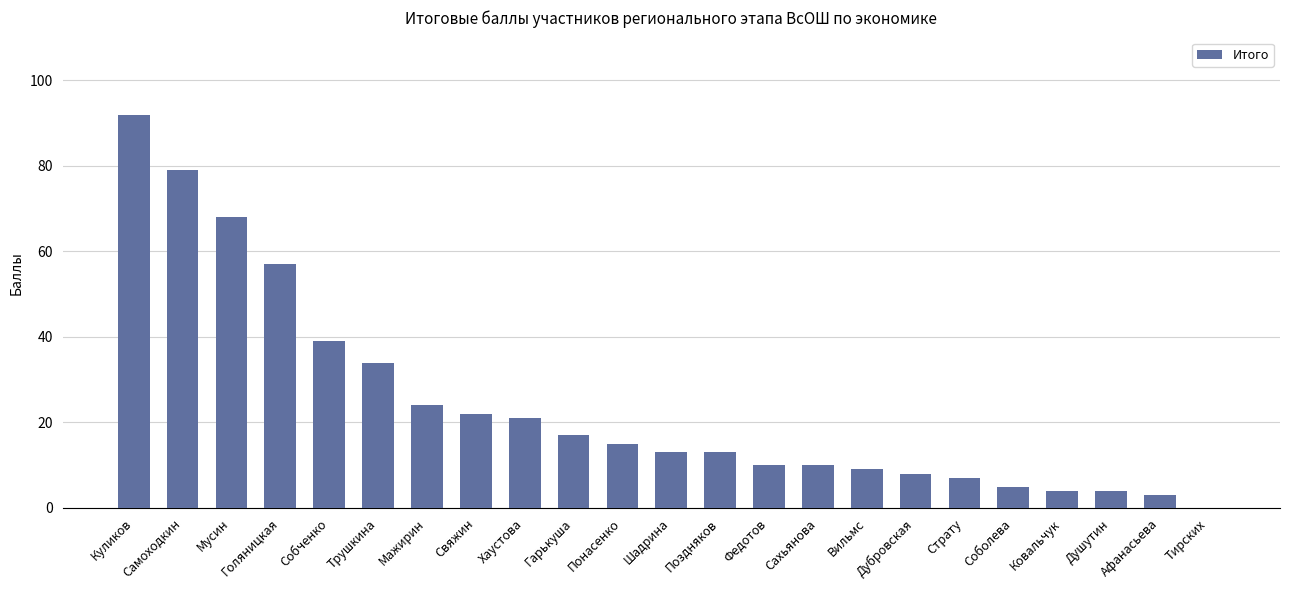

Reading left to right, transcribe all the data shown in this chart.

Куликов=92	Самоходкин=79	Мусин=68	Голяницкая=57	Собченко=39	Трушкина=34	Мажирин=24	Свяжин=22	Хаустова=21	Гарькуша=17	Понасенко=15	Шадрина=13	Поздняков=13	Федотов=10	Сахьянова=10	Вильмс=9	Дубровская=8	Страту=7	Соболева=5	Ковальчук=4	Душутин=4	Афанасьева=3	Тирских=0